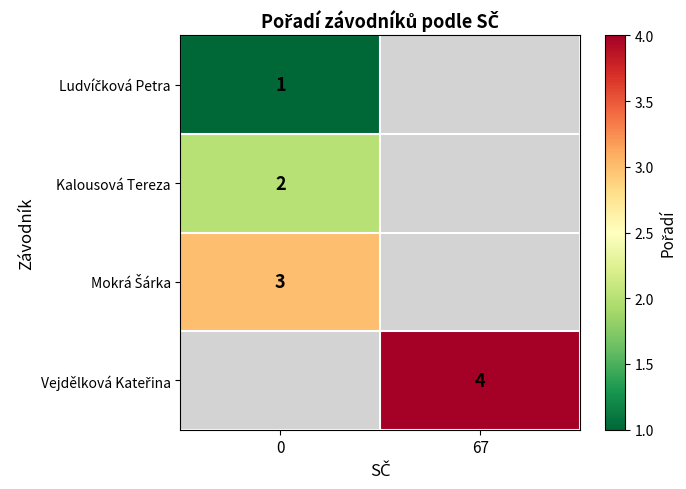

True or false: Kalousová Tereza has a value of 2 at 0.

True